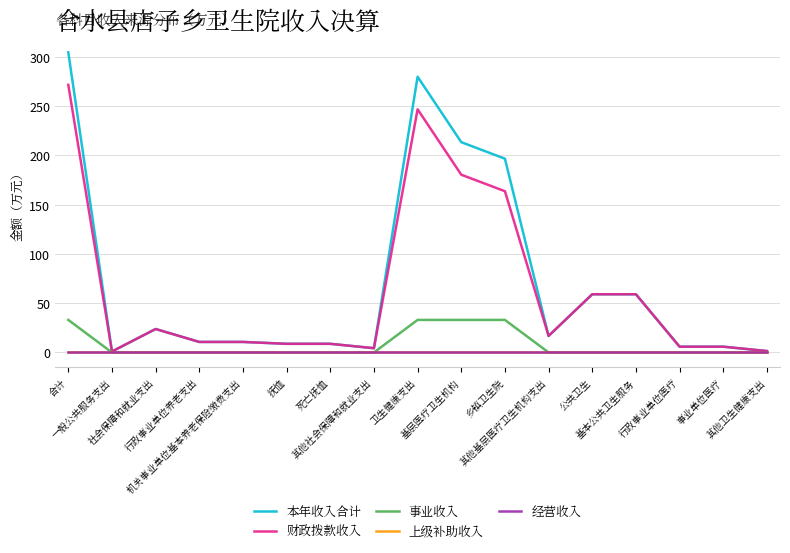

At which label does 本年收入合计 reach its minimum?

一般公共服务支出